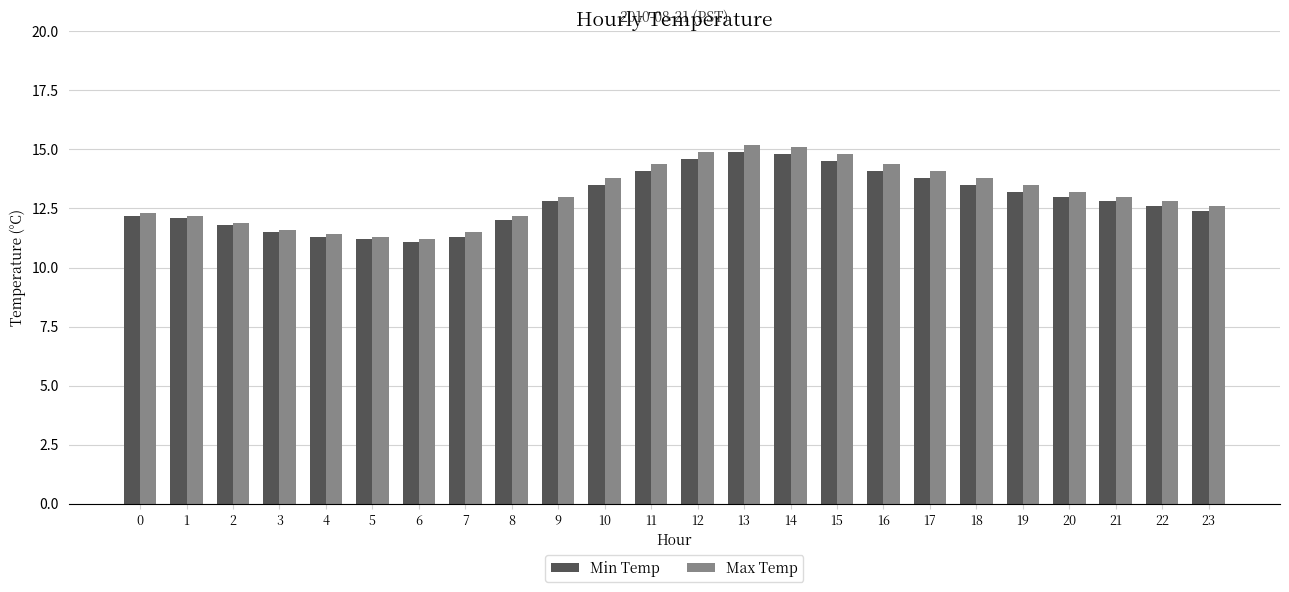

At how many categories does at least one series exceed 15?

2